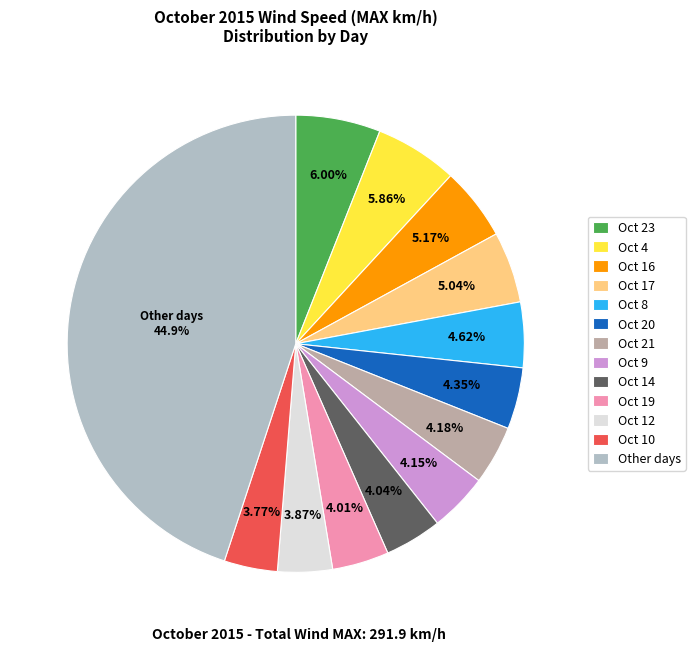

How many segments does this pie chart have?

13